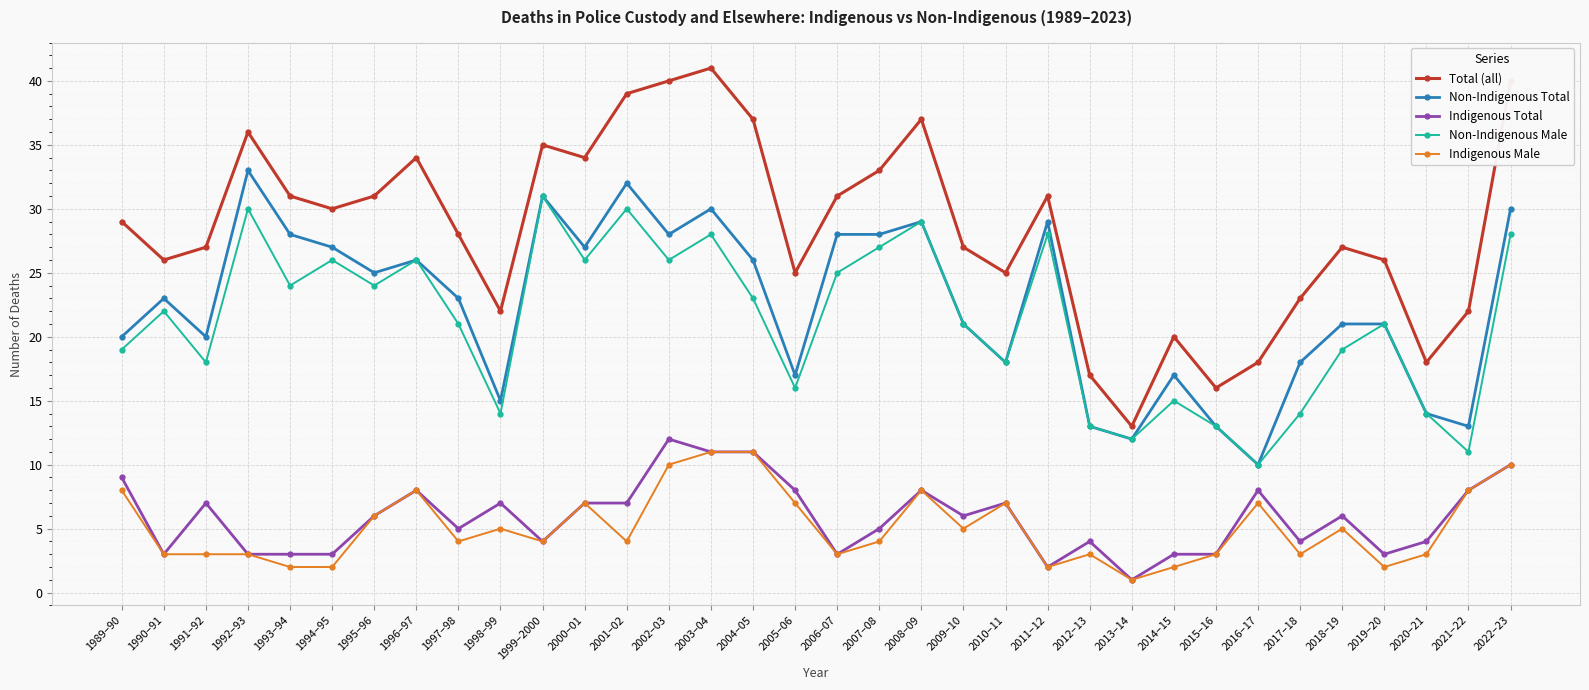

Which series has the largest total across all categories?

Total (all)